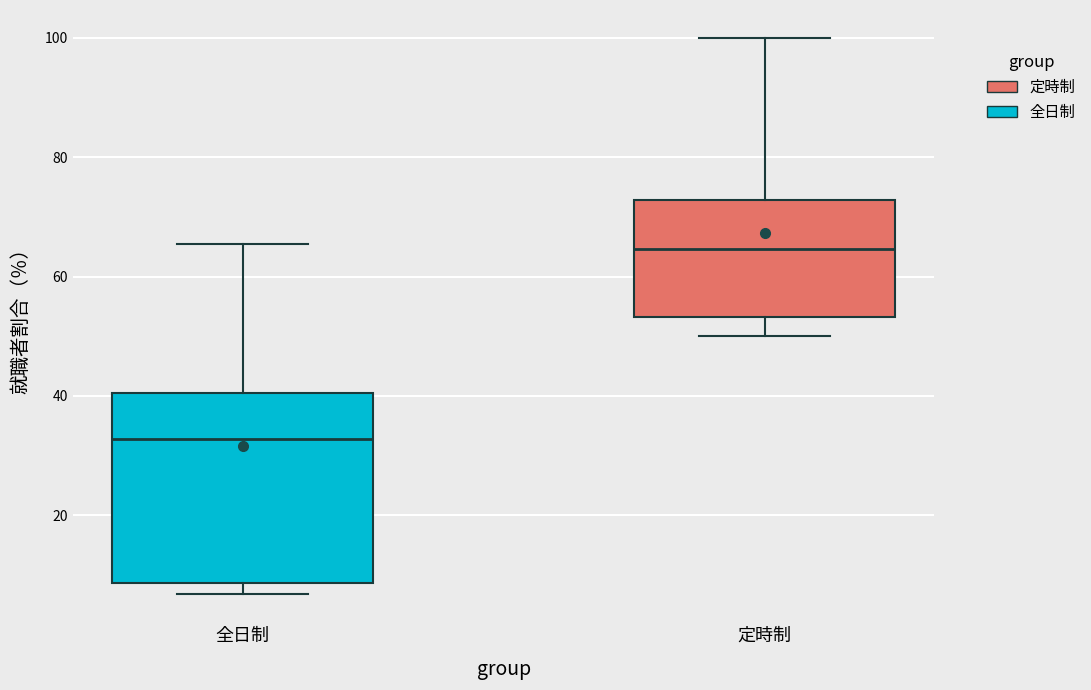

Reading left to right, read every box against the y-axis: the position of its median line, the range the box covers, and the ends of its whiskers. The values are not printed on the chart, so give them approximately, as read against the axis.

全日制: median 32, box 8 to 40, whiskers 6 to 66
定時制: median 64, box 54 to 72, whiskers 50 to 100